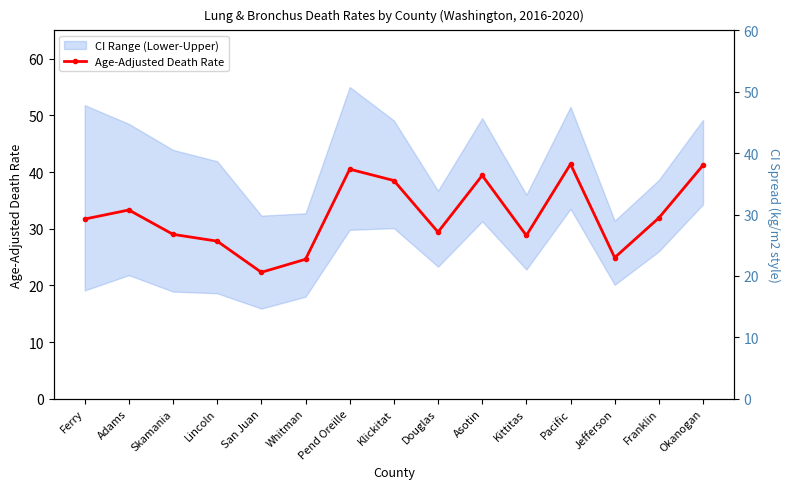

What is the average value?

32.3